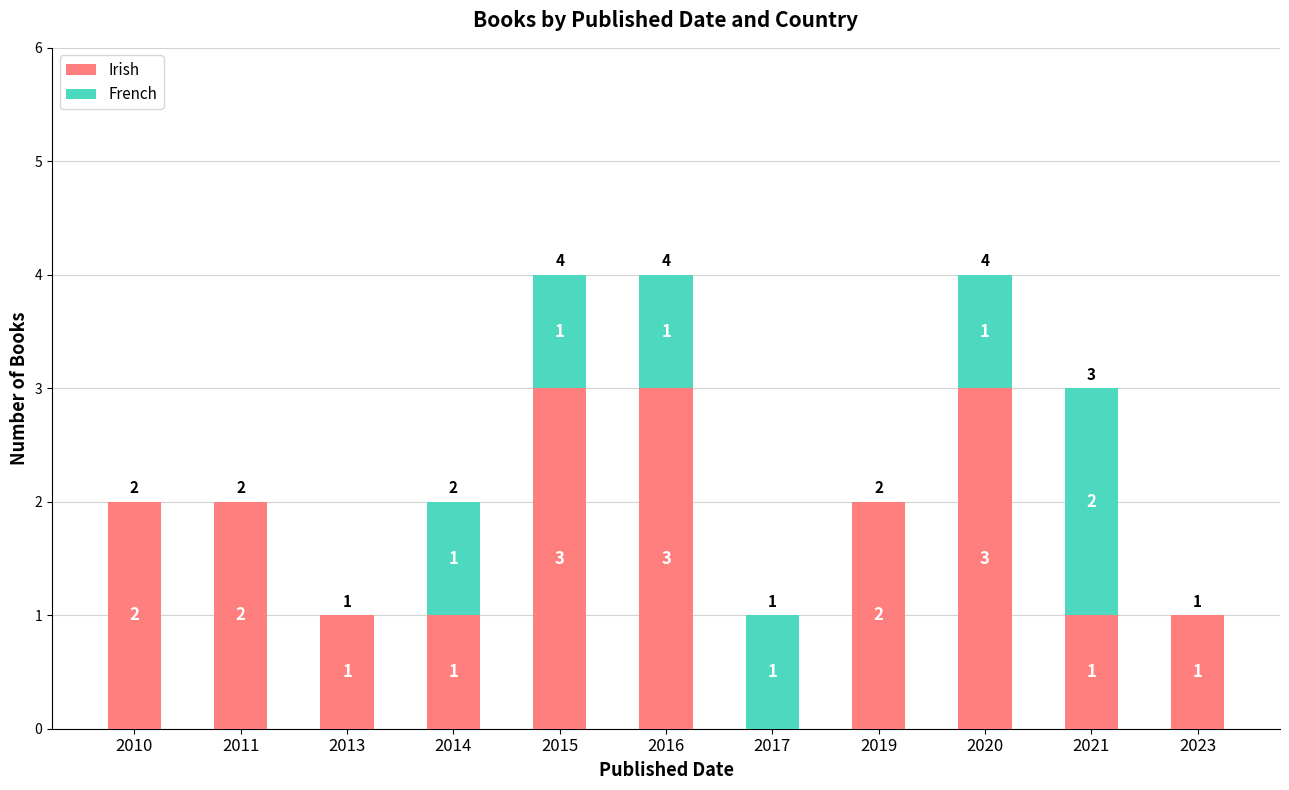

How many Irish values are between 1 and 3?

10